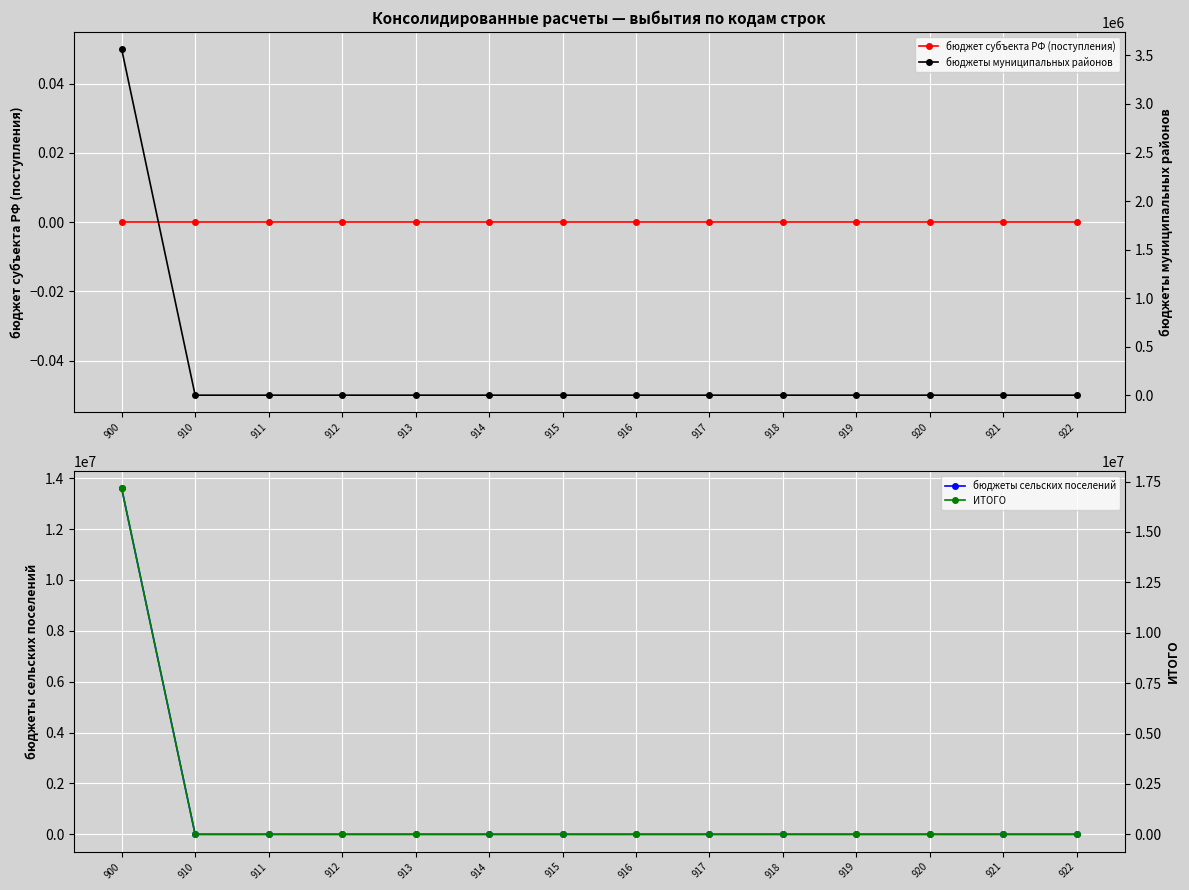

Which series changed the most between 917 and 921?

бюджет субъекта РФ (поступления)